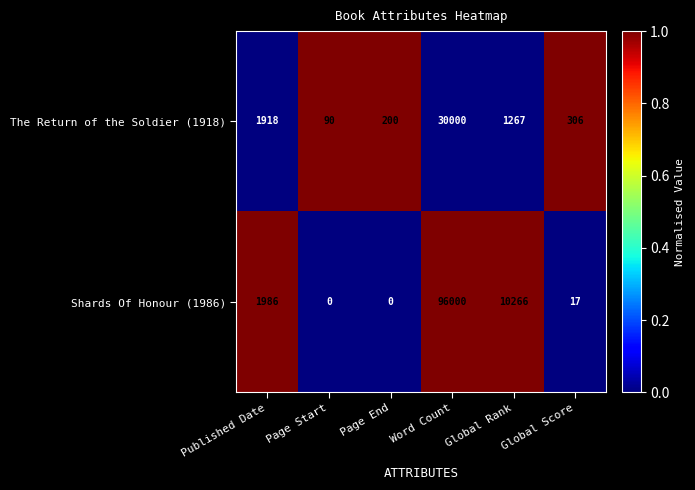

Rank the series at Published Date from highest to lowest value.

Shards Of Honour (1986), The Return of the Soldier (1918)